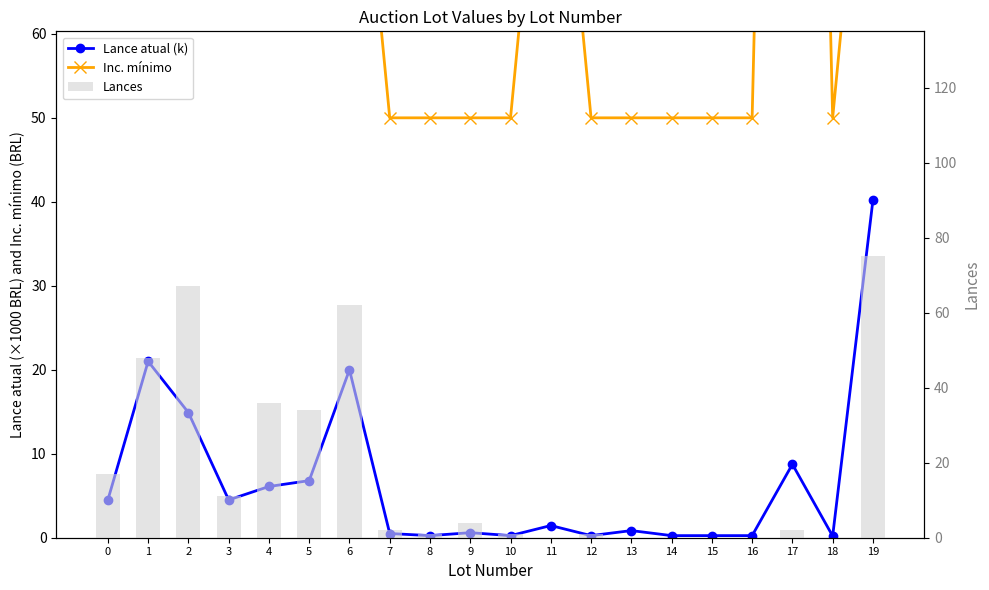

Is it true that Lances equals 48.0 at 1?

True